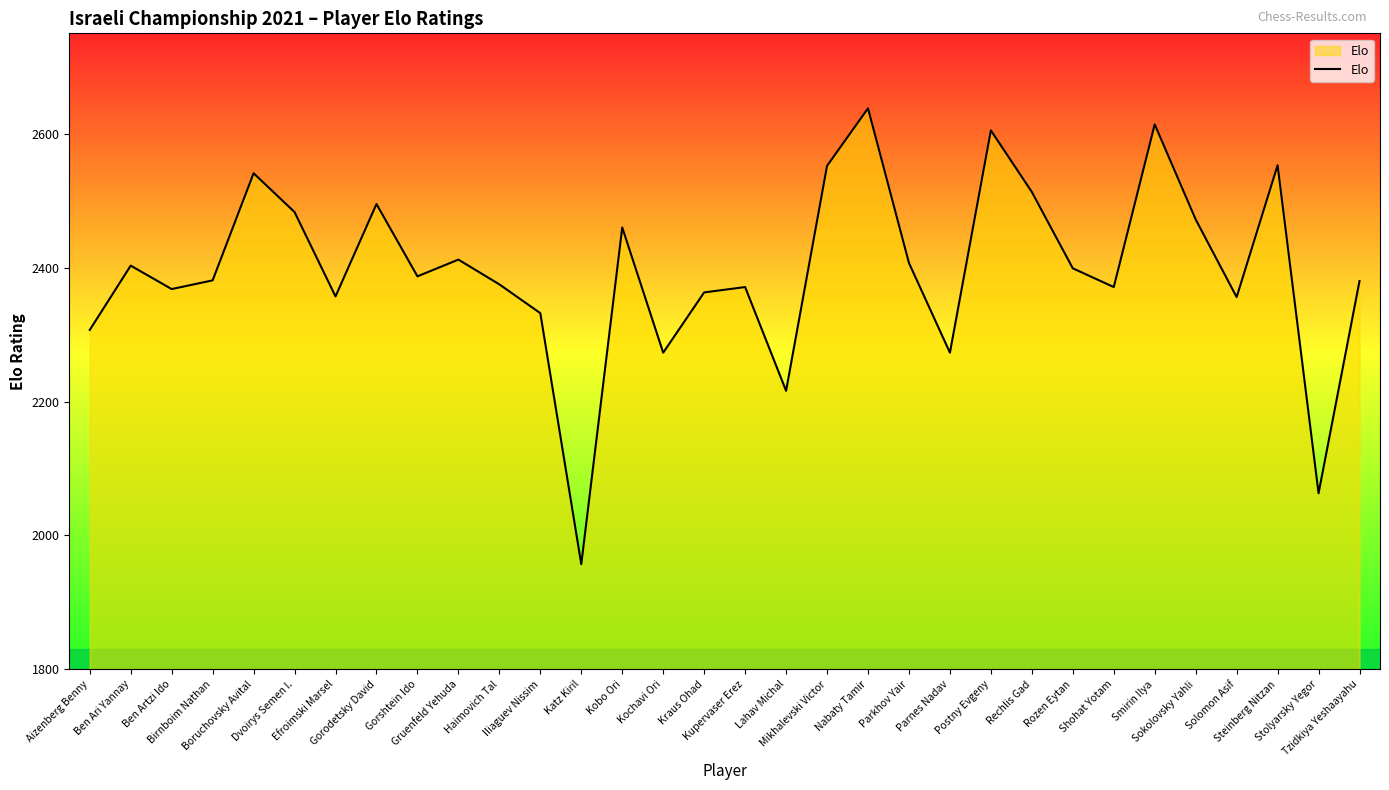

What is the greatest value displayed?

2638